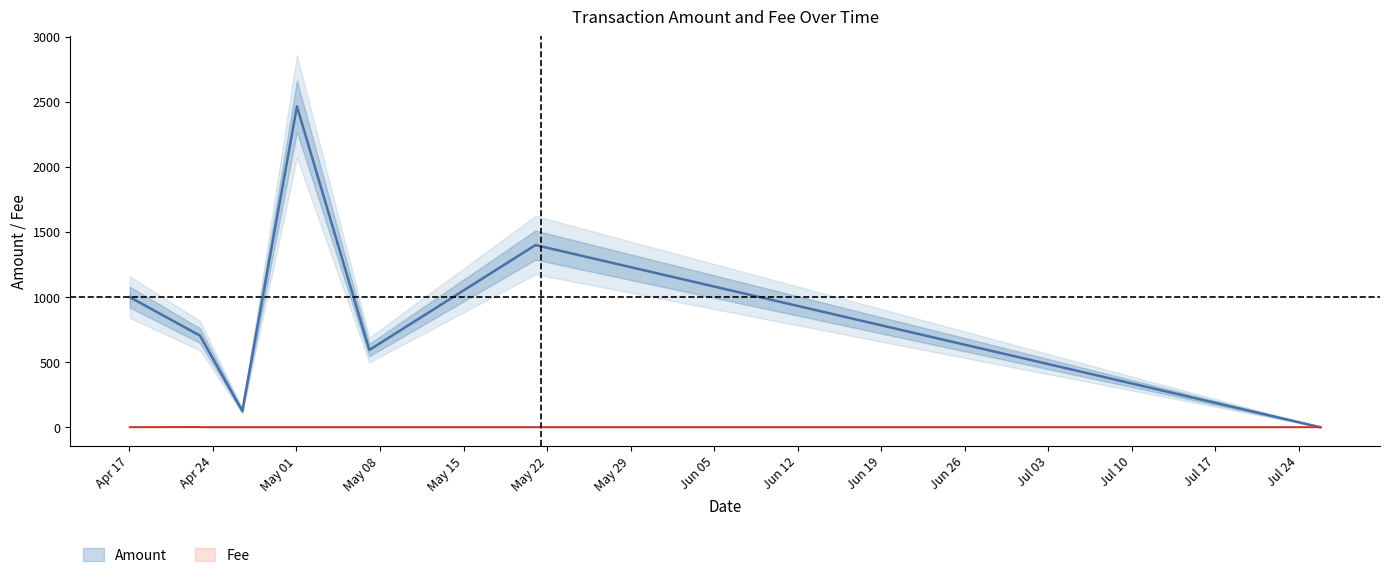

What is the average value of the Amount series?

967.2